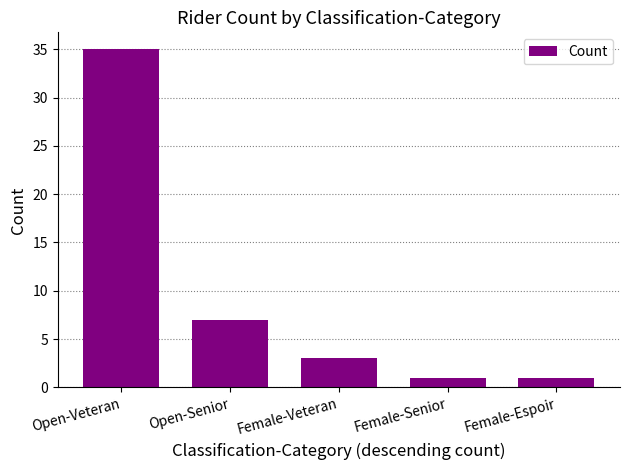

What is the smallest value displayed?

1